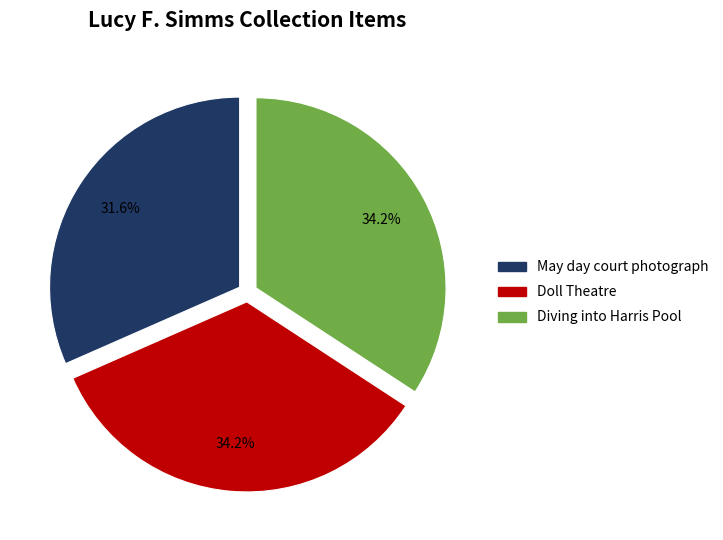

To the nearest percent, what is the difference between the largest and smallest slice percentages?

3%